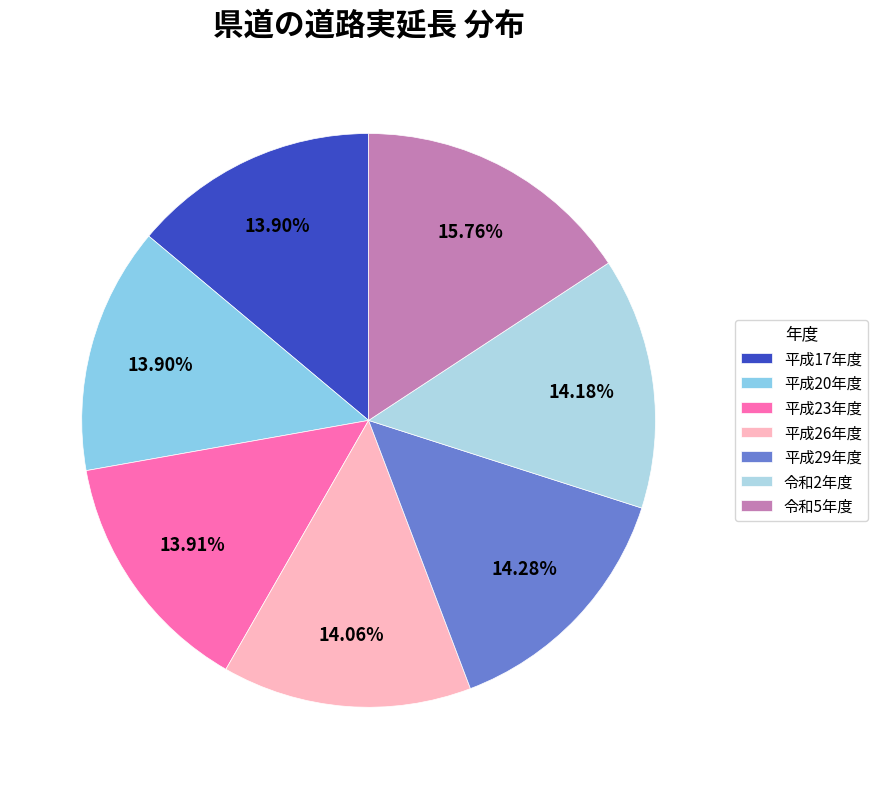

Between 令和2年度 and 平成29年度, which is larger?

平成29年度